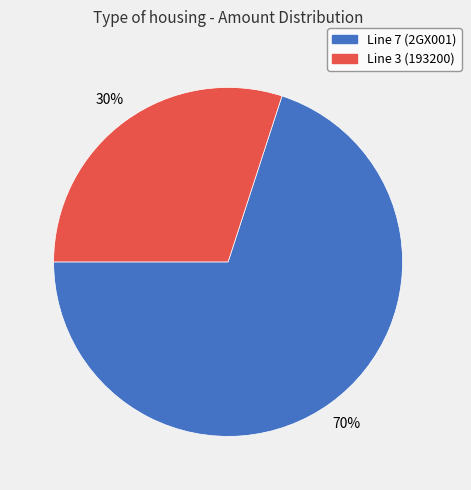

To the nearest percent, what is the average slice percentage?

50%